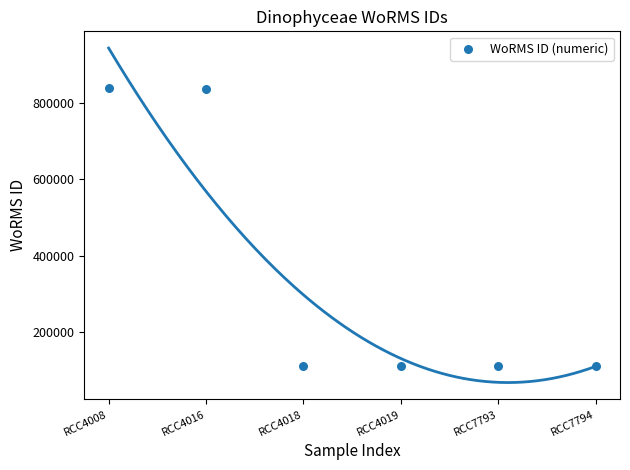

What is the average X value?

4